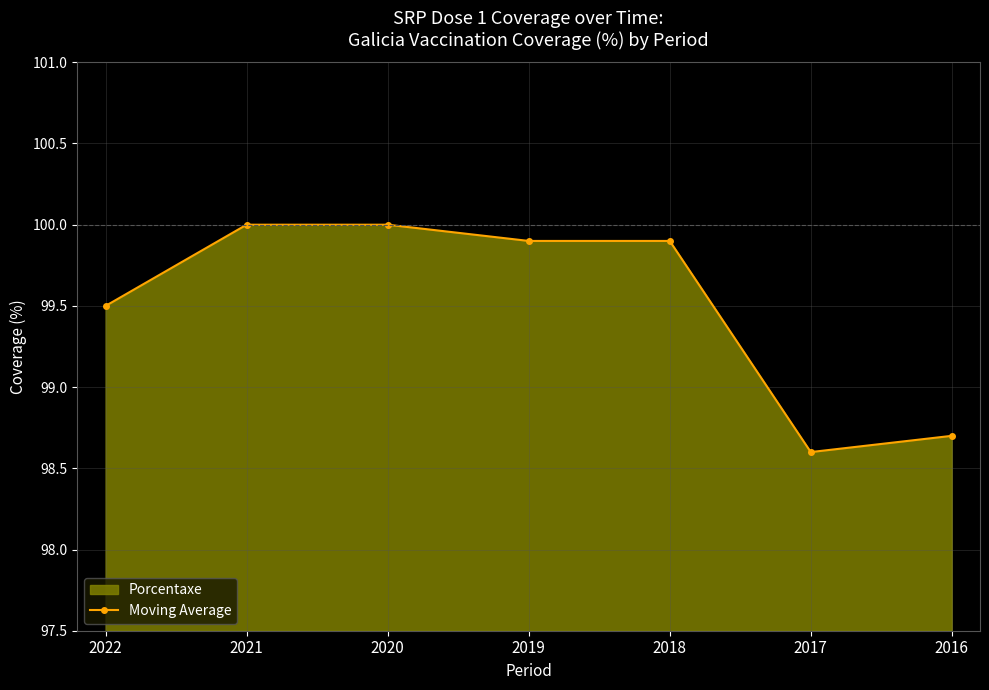

What is the value of the 4th point from the left?

99.9